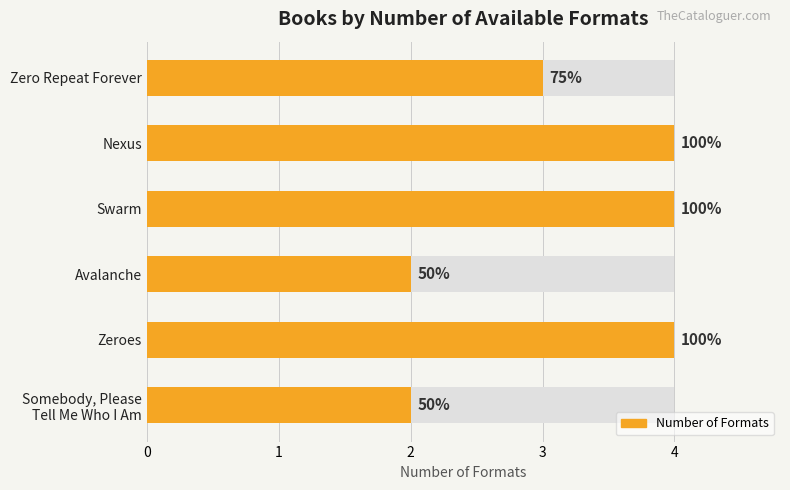

What is the value of the 6th bar from the left?

2